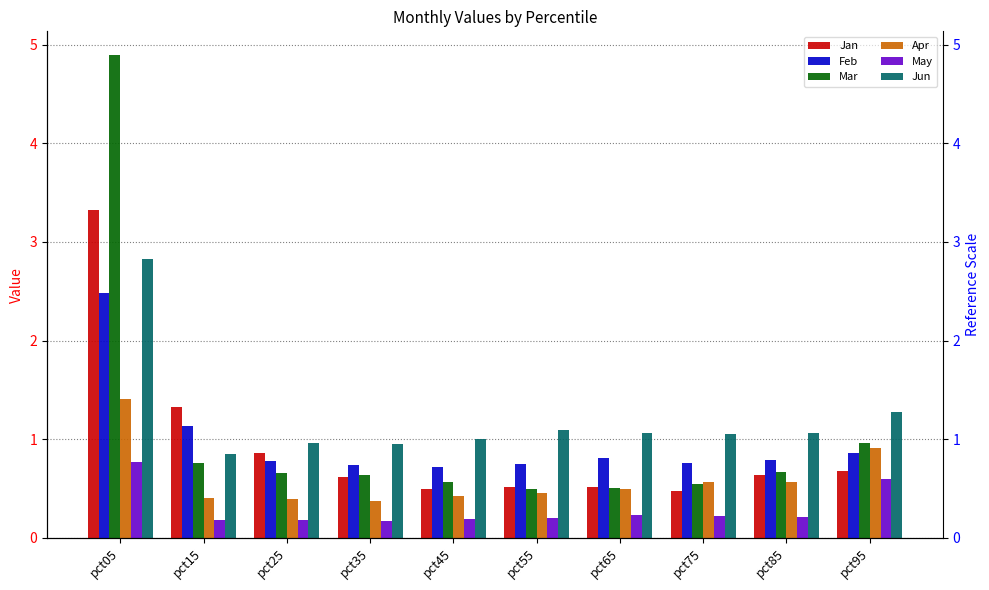

Which series changed the most between pct65 and pct75?

Apr